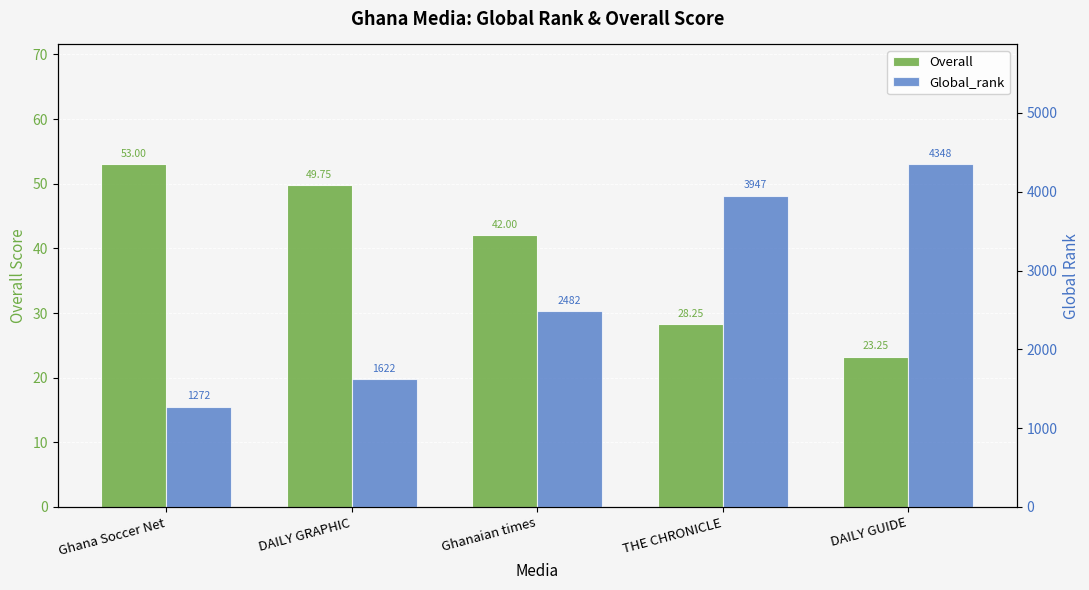

What is the total value across all series at Ghanaian times?

2524.0